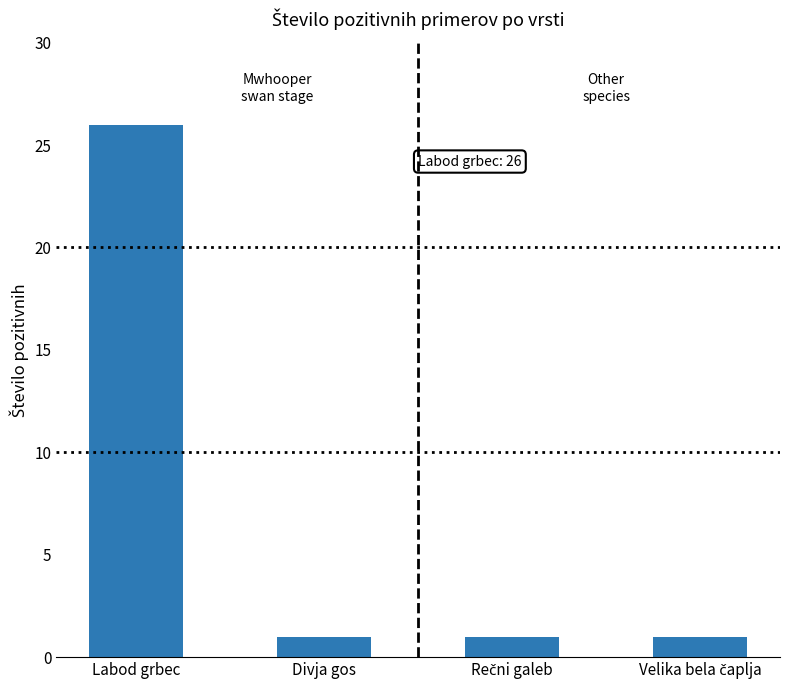

Read the value at Labod grbec.

26